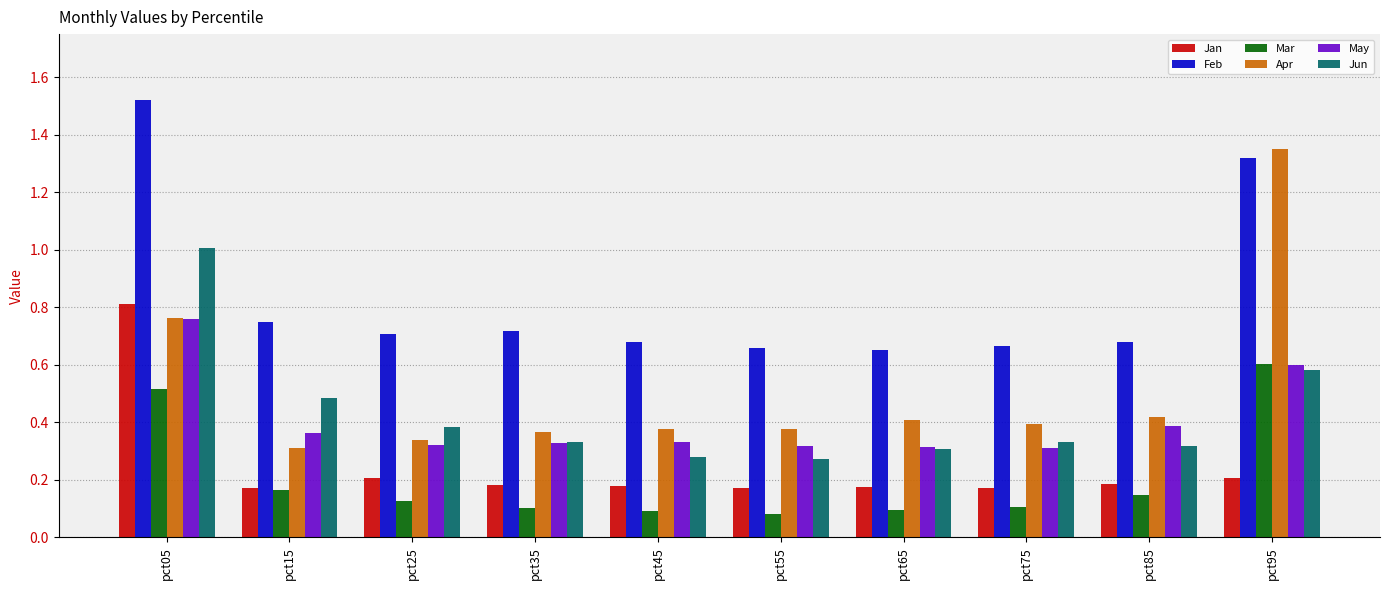

At which category is the sum across all series the highest?

pct05